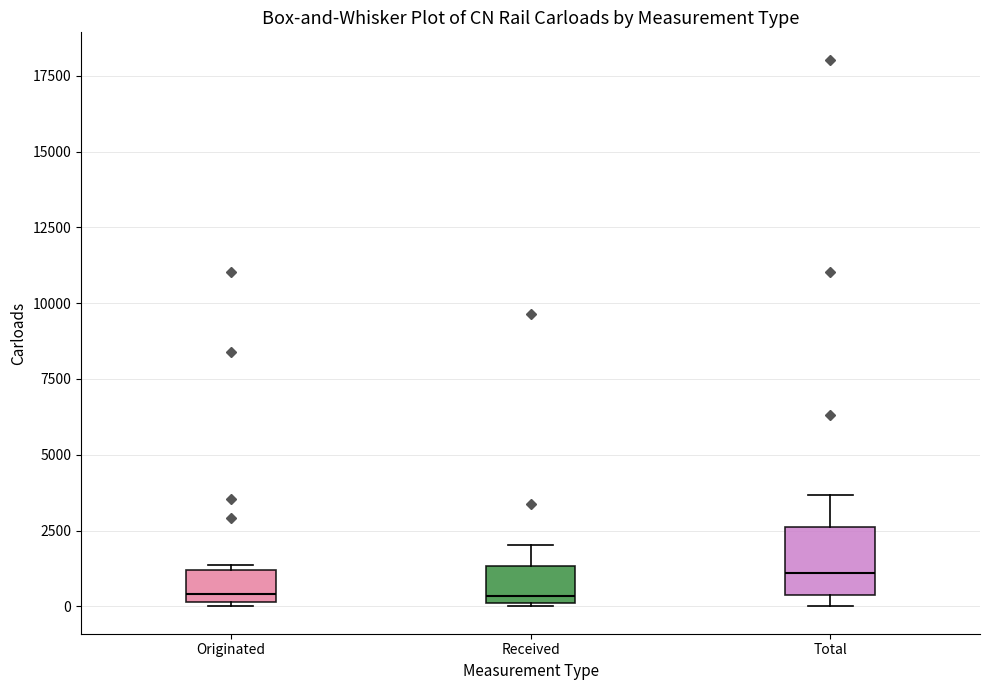

Which box has the highest median line?

Total